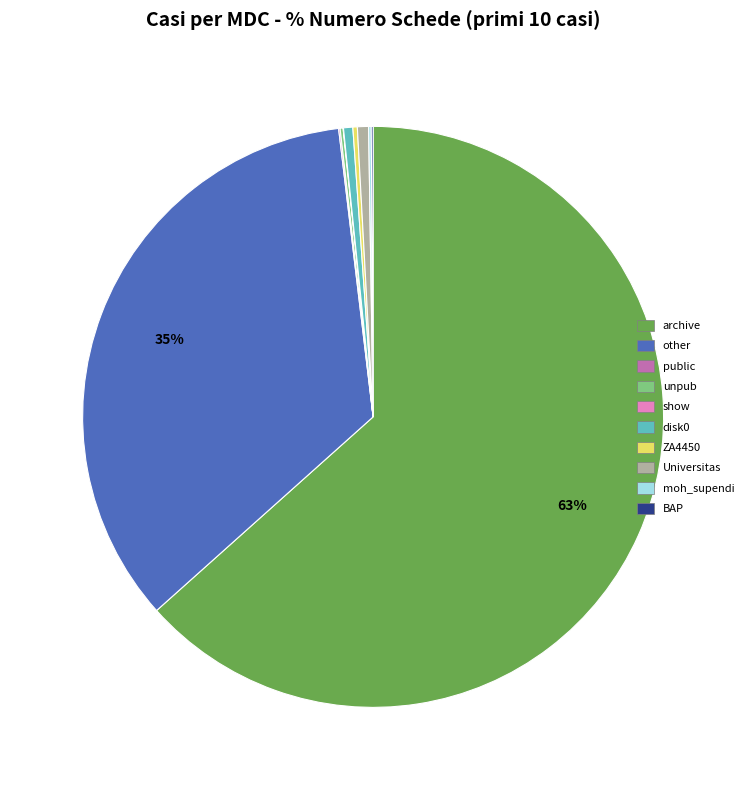

To the nearest percent, what is the average slice percentage?

10%